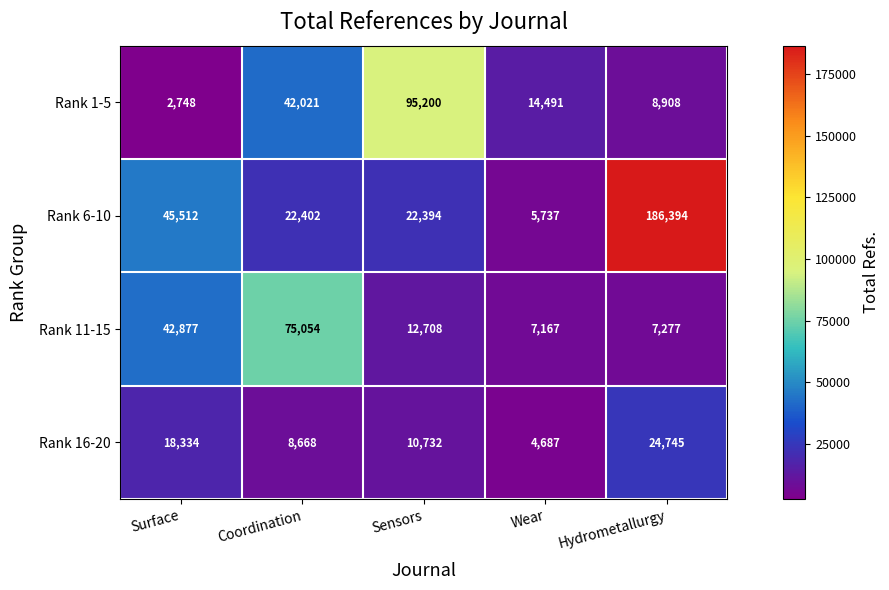

What is the sum of all Rank 1-5 values?

163368